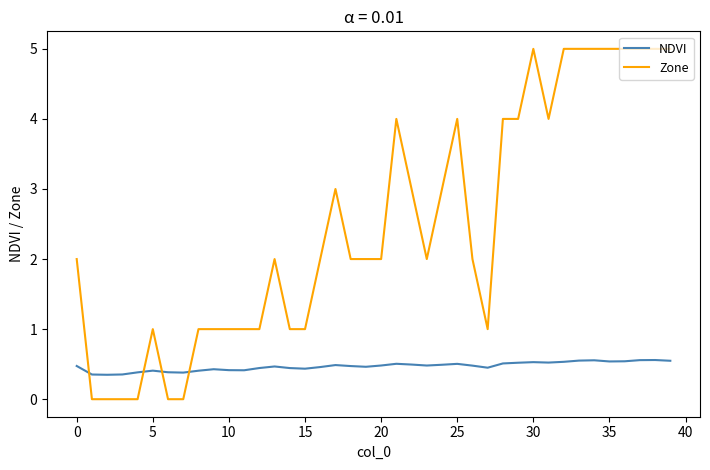

Rank the series by their maximum value, from lowest to highest.

NDVI, Zone